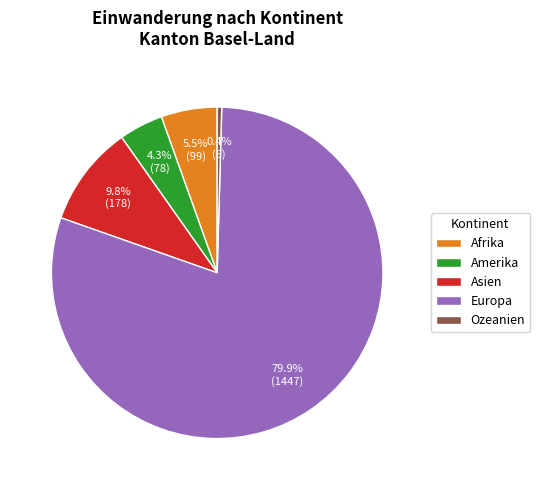

To the nearest percent, what is the difference between the Amerika and Ozeanien slice percentages?

4%